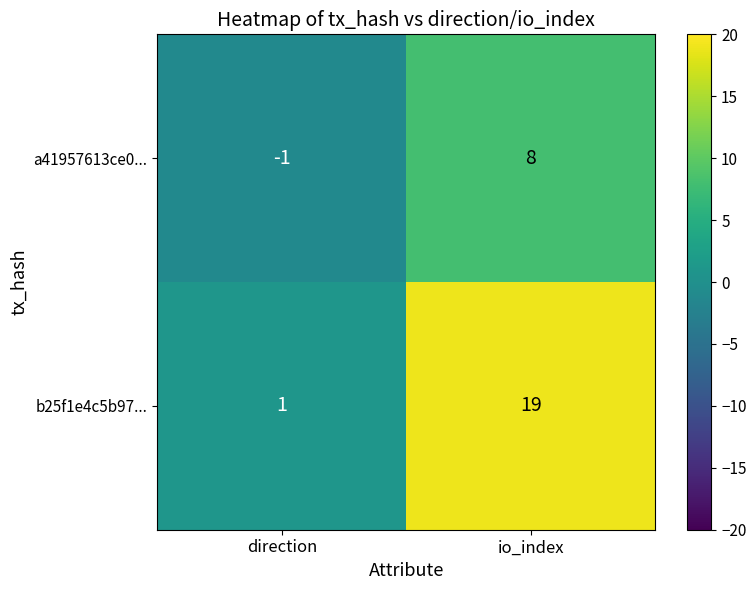

At how many categories does at least one series exceed 0?

2